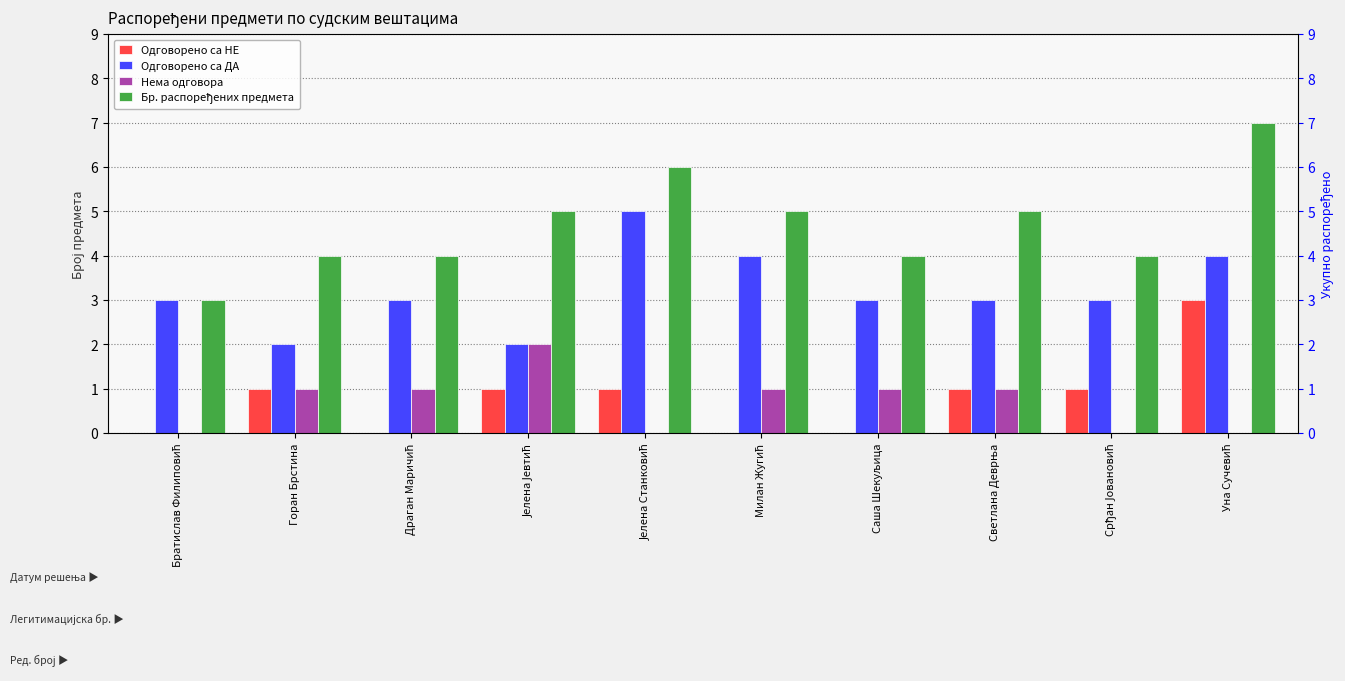

True or false: Нема одговора has a value of 0 at Братислав Филиповић.

True